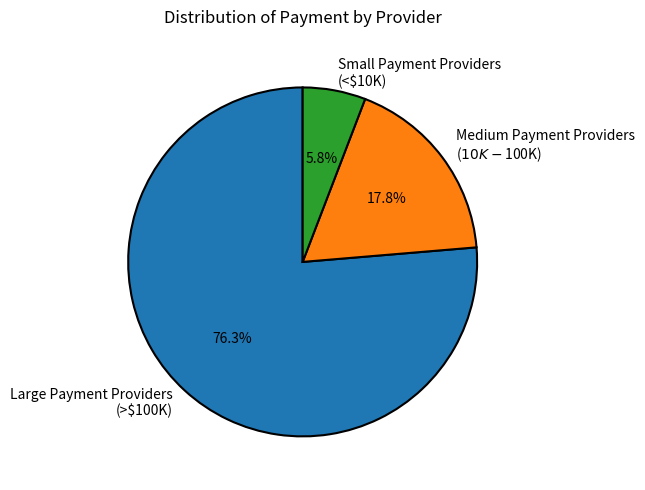

Is there any slice that represents more than half of the pie?

Yes